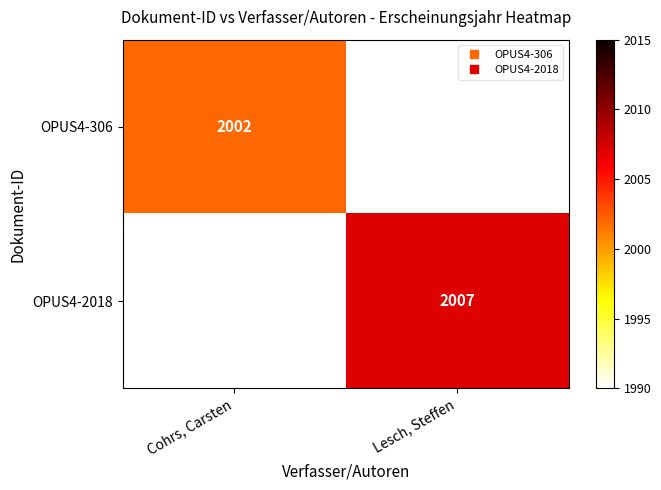

What is the maximum value shown in the chart?

2007